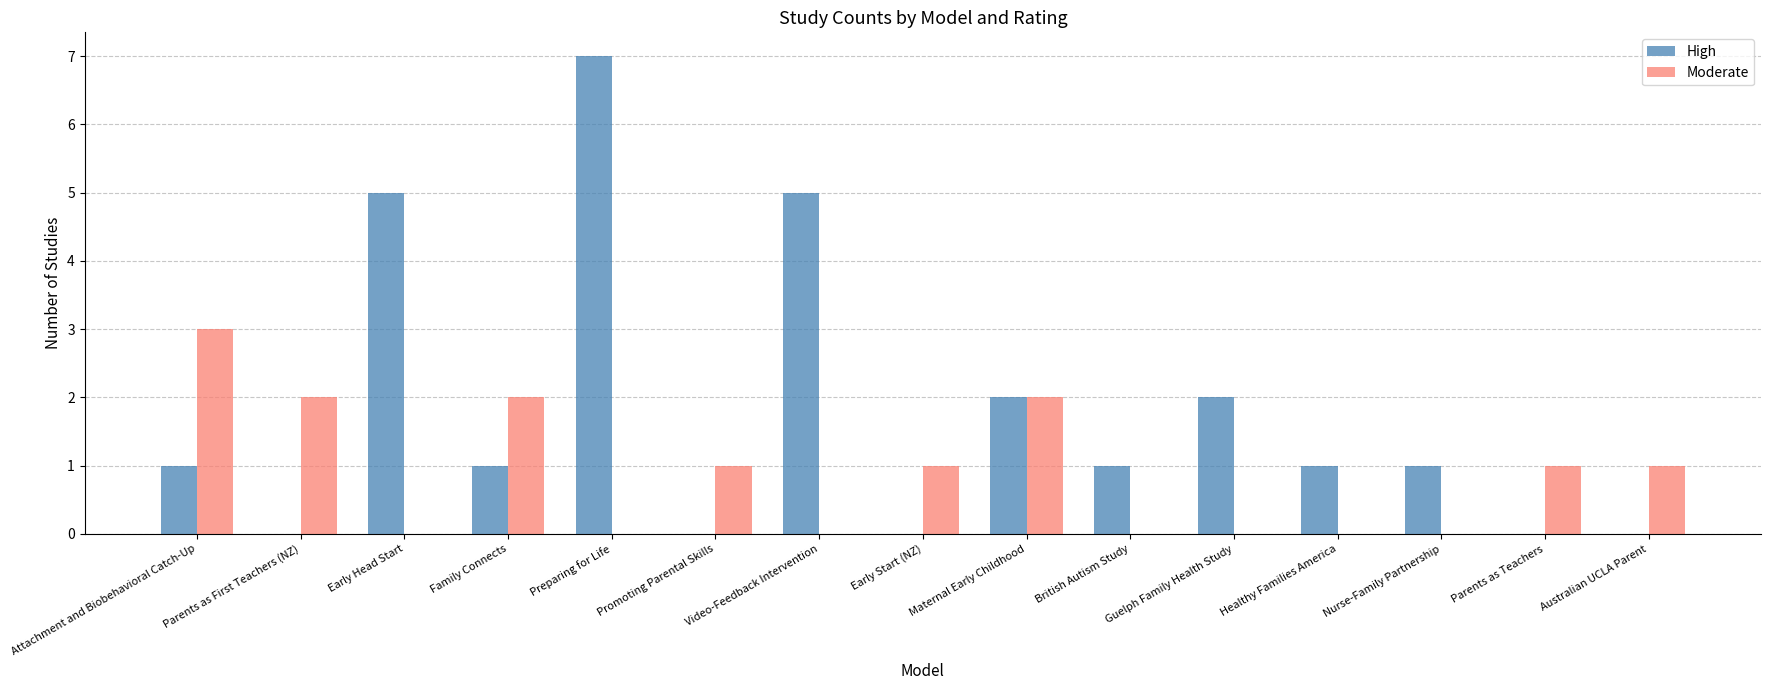

Count the number of categories in the chart.

15